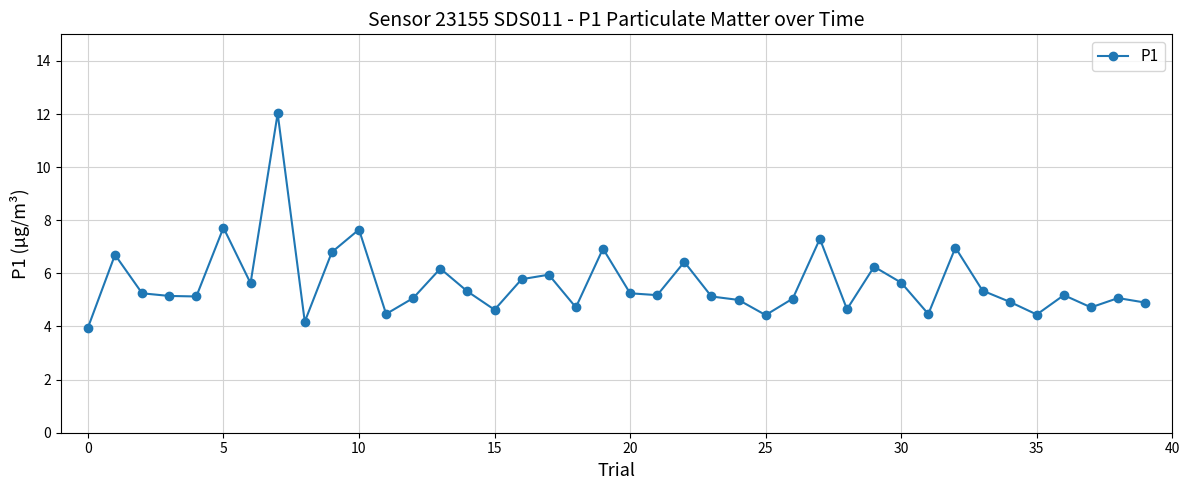

What is the average value?

5.6